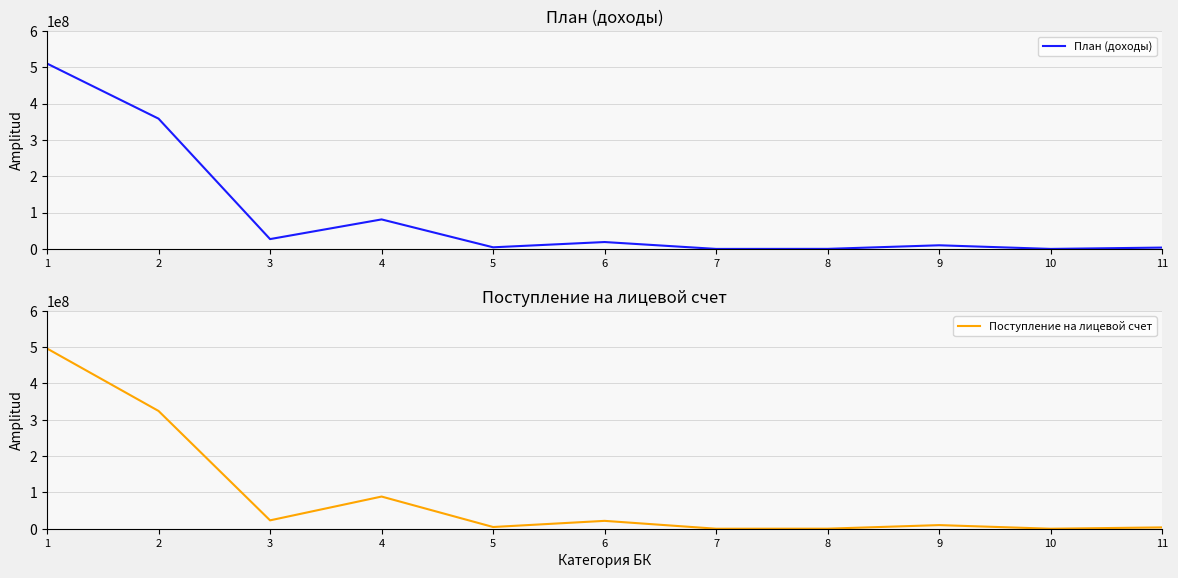

List the series in order of their peak value, highest first.

План (доходы), Поступление на лицевой счет